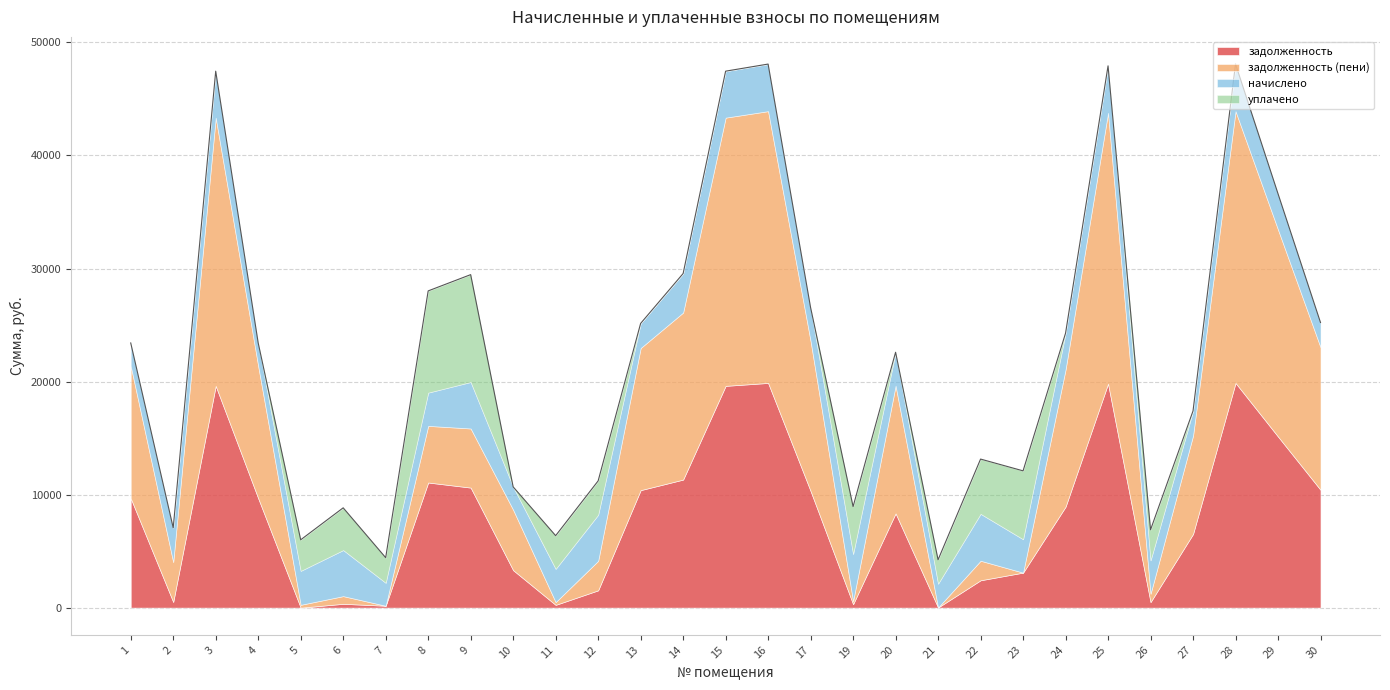

Rank the series at 13 from lowest to highest value.

уплачено, начислено, задолженность, задолженность (пени)